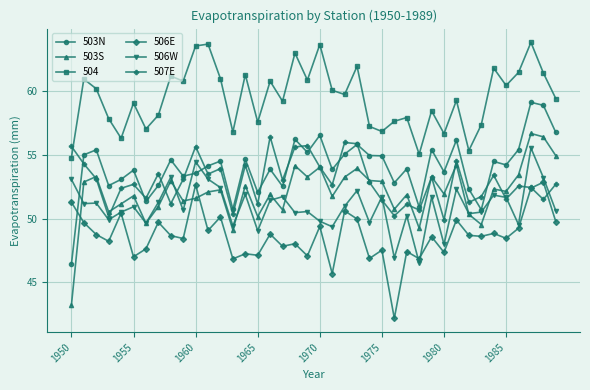

Which series has the widest spread of values?

503S